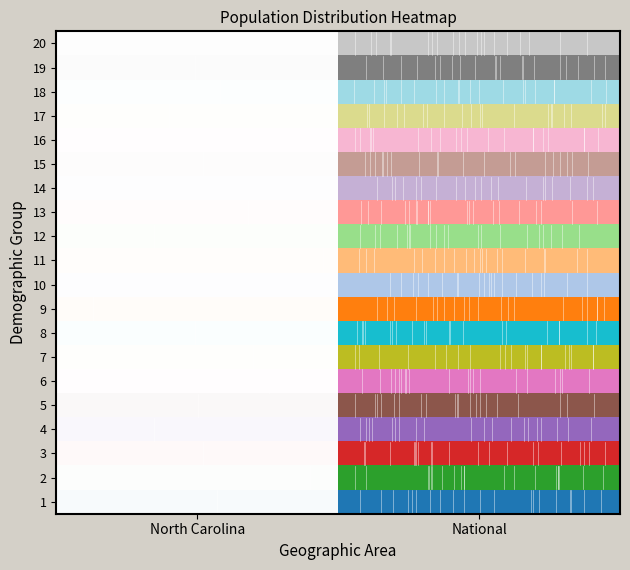

How many categories are shown in the chart?

2